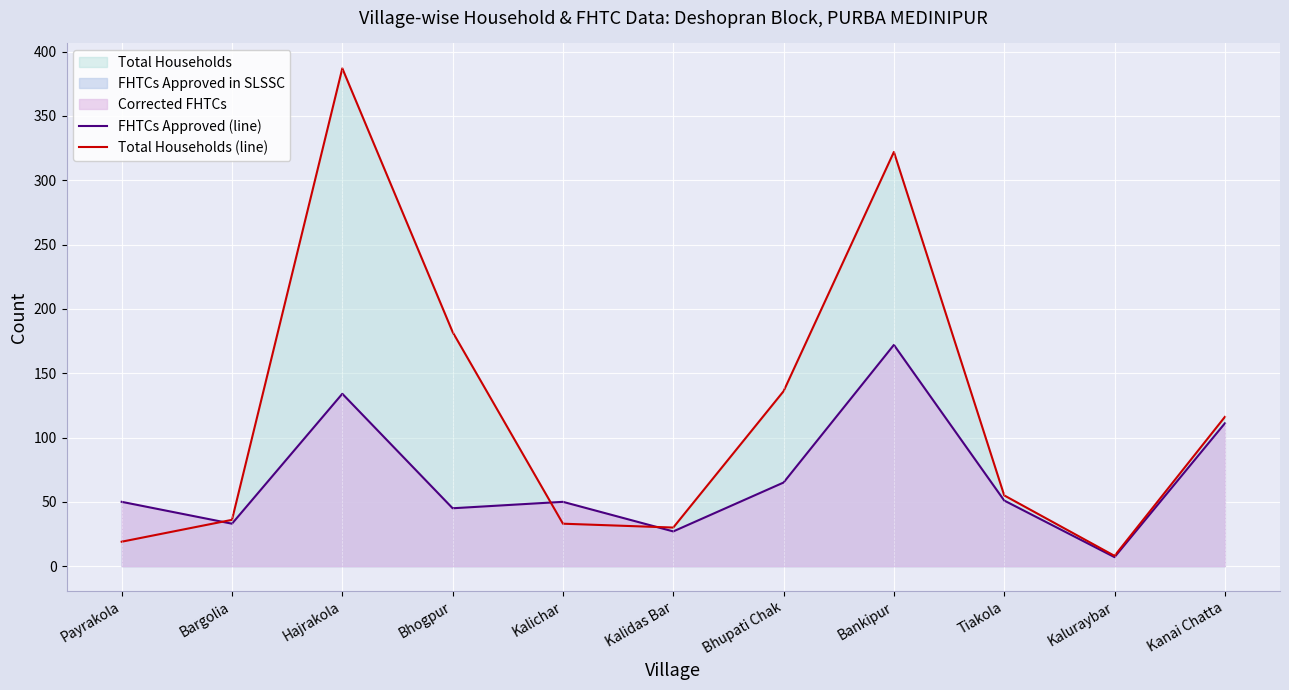

At which label does FHTCs Approved (line) first exceed 50?

Hajrakola